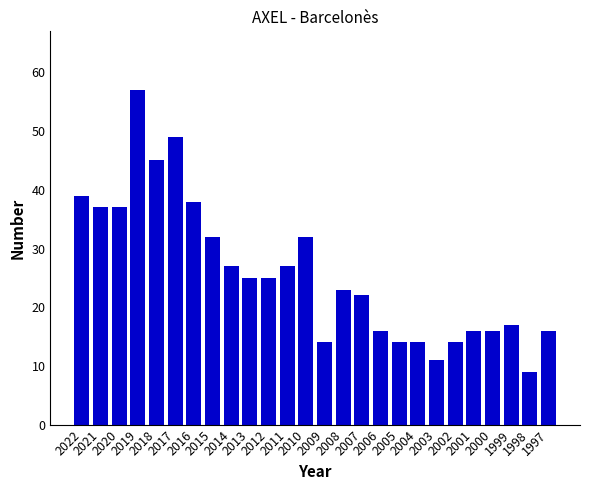

What is the approximate value at 2008, to the nearest 5?

25